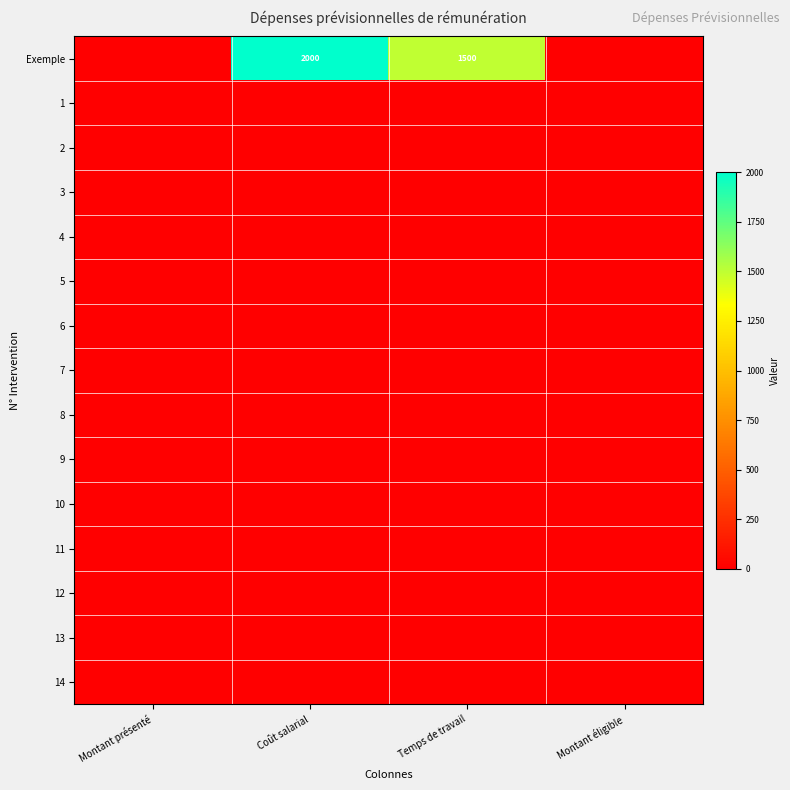

Rank the series by their maximum value, from highest to lowest.

Exemple, 1, 2, 3, 4, 5, 6, 7, 8, 9, 10, 11, 12, 13, 14